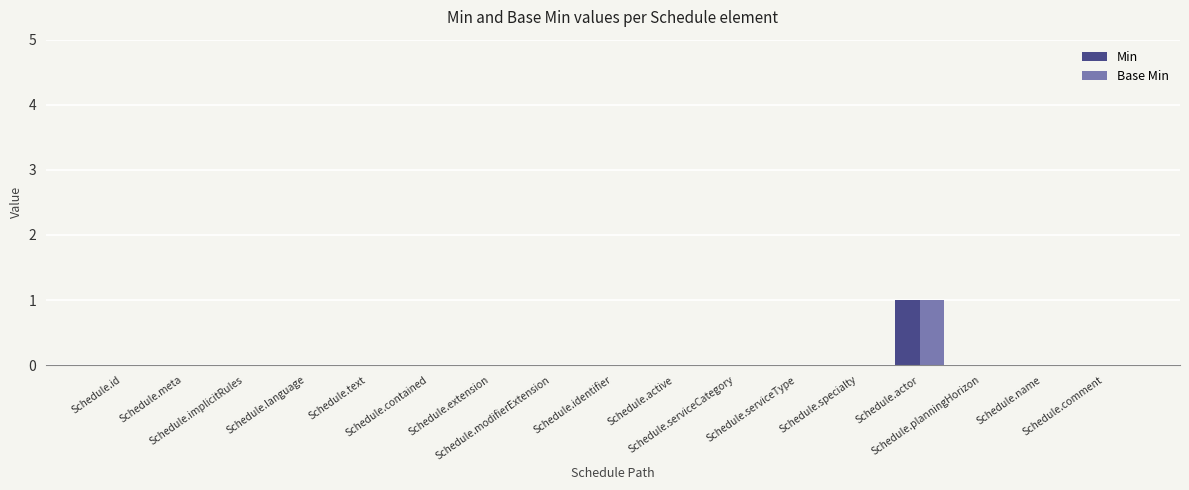

Which series has the largest total across all categories?

Min